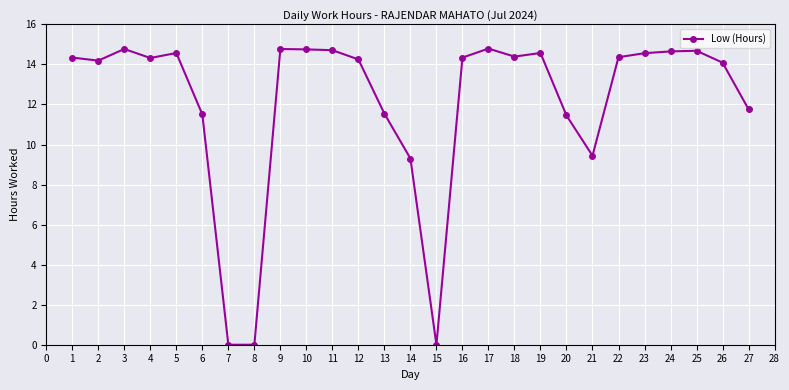

What is the value of the 6th point from the left?

11.5